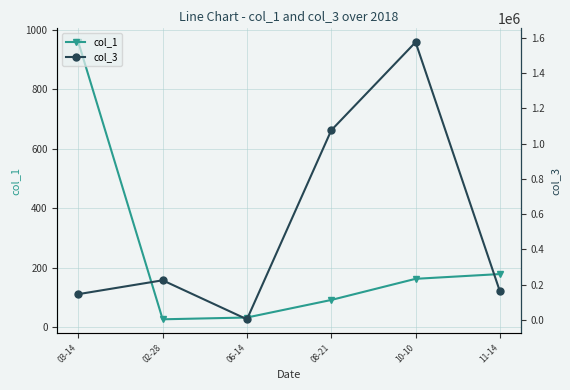

At which label does col_1 reach its minimum?

02-28